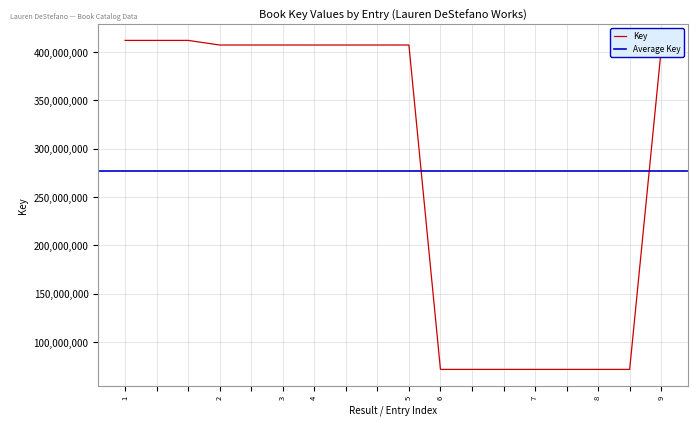

What is the difference between the maximum and minimum values?

340205431